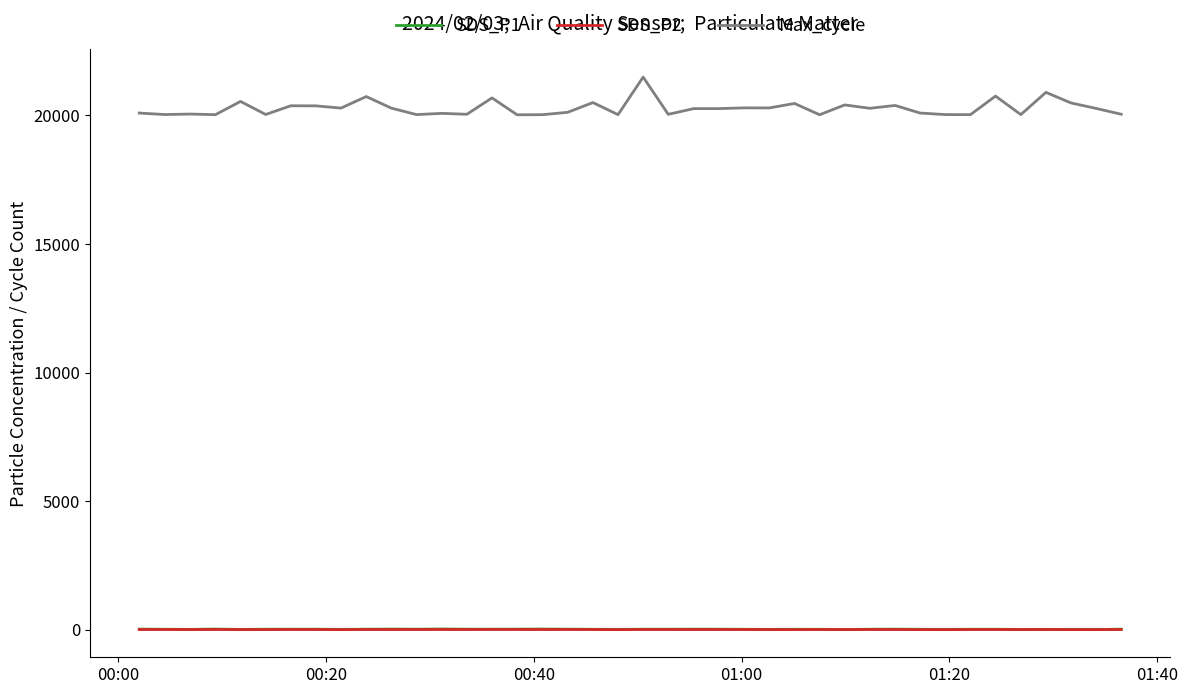

What is the average value of the Max_cycle series?

20276.8